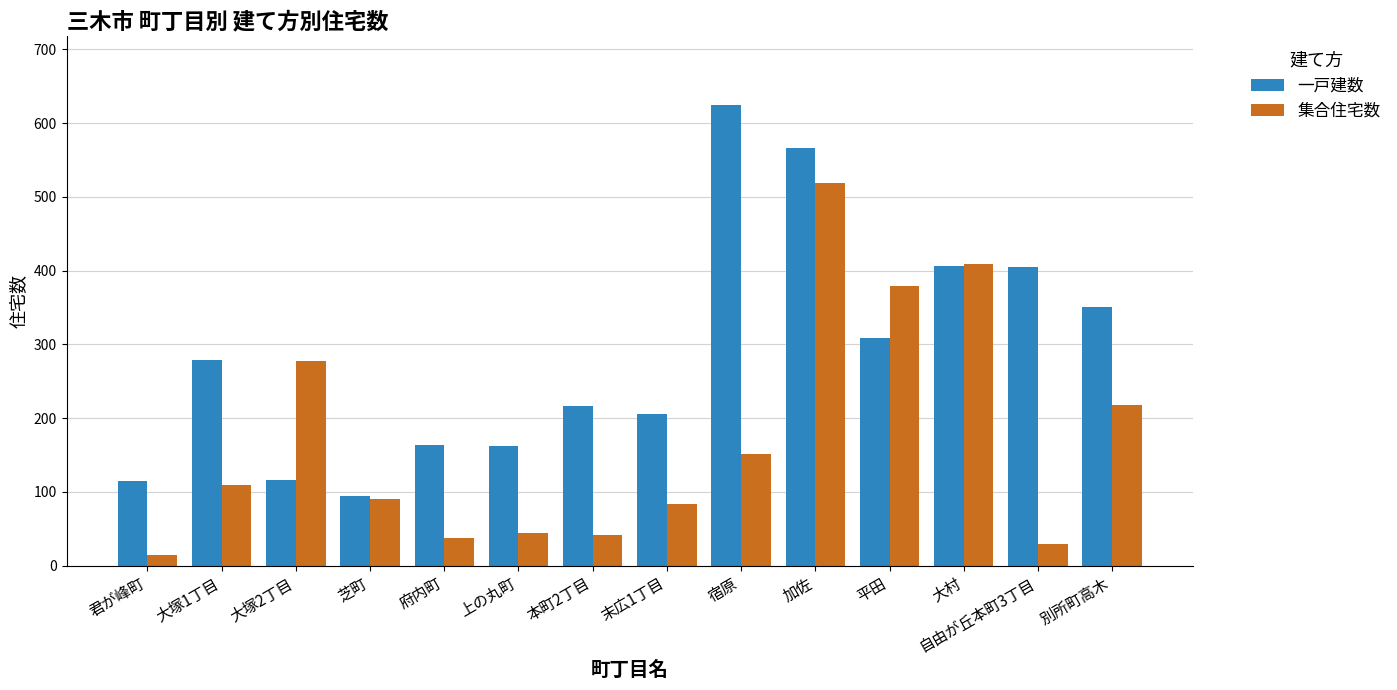

What are all the series names shown in the legend?

一戸建数, 集合住宅数